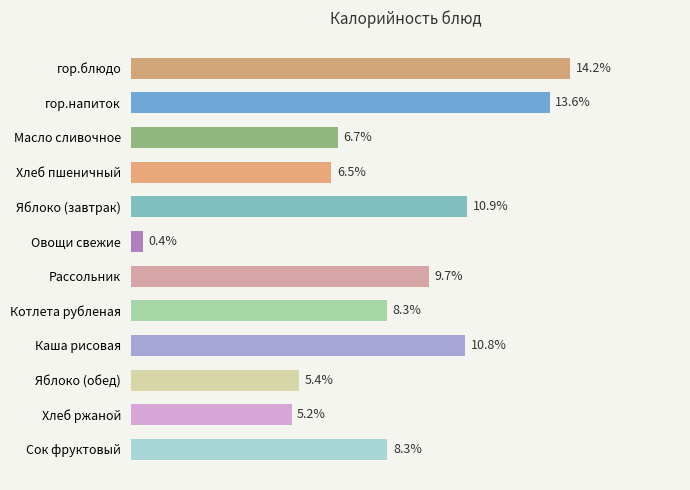

Does the chart contain any negative values?

No